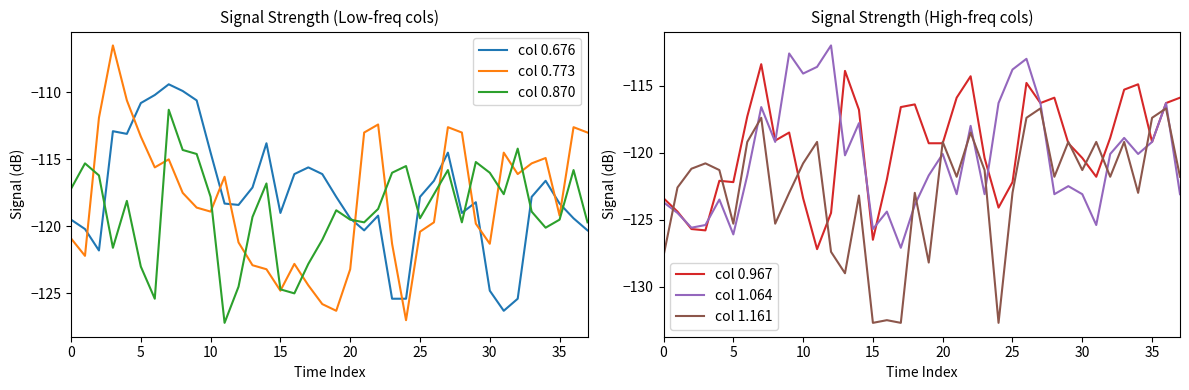

Which category has the highest value in the col 1.161 series?

27